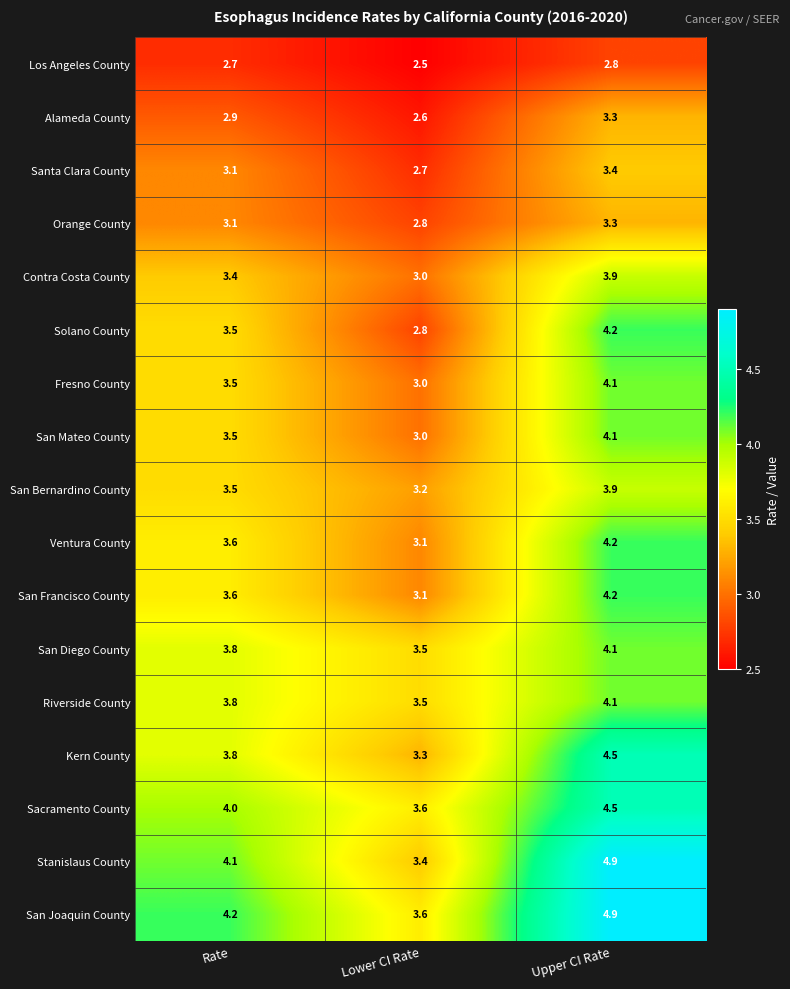

What is the total value across all series at Lower CI Rate?

52.7